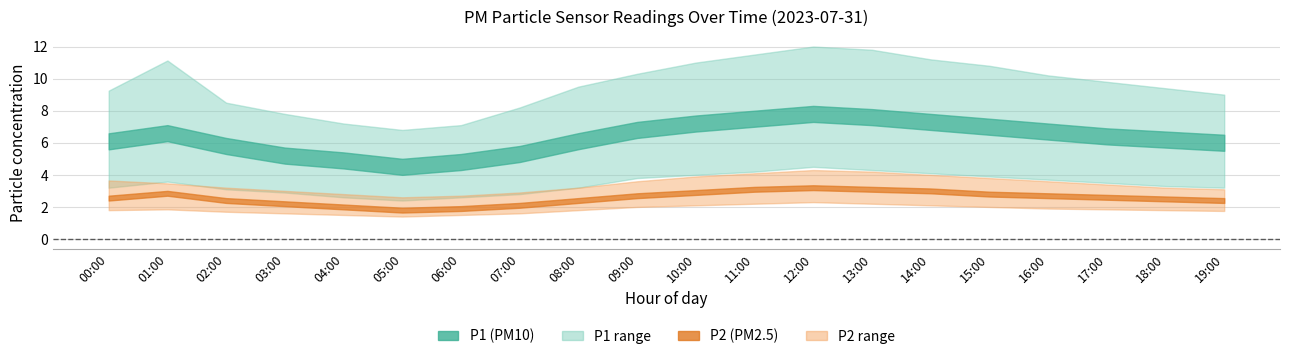

True or false: P2_upper and P1_upper intersect in this chart.

False